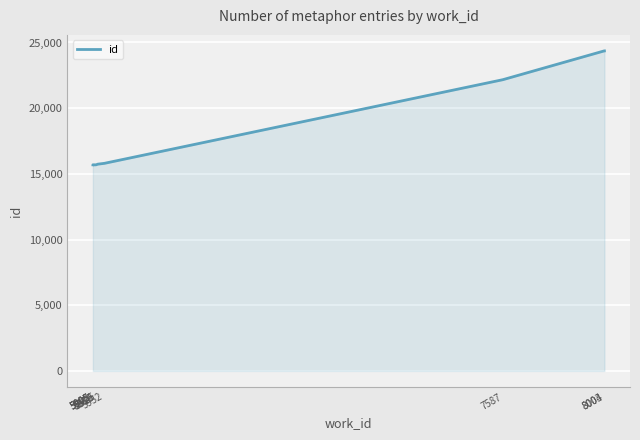

What is the value of the 9th point from the left?

24359